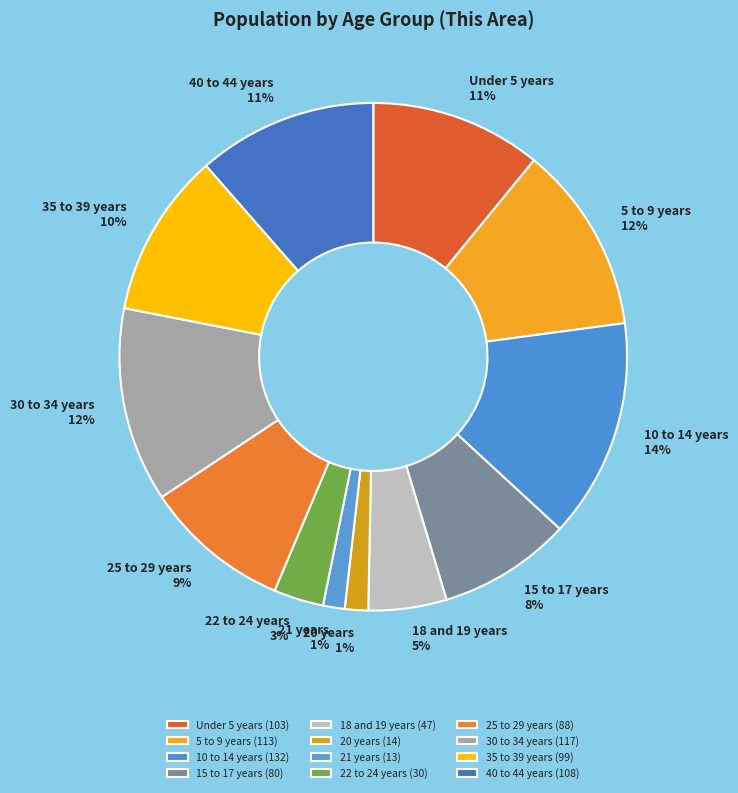

True or false: 18 and 19 years accounts for 5% of the total.

True